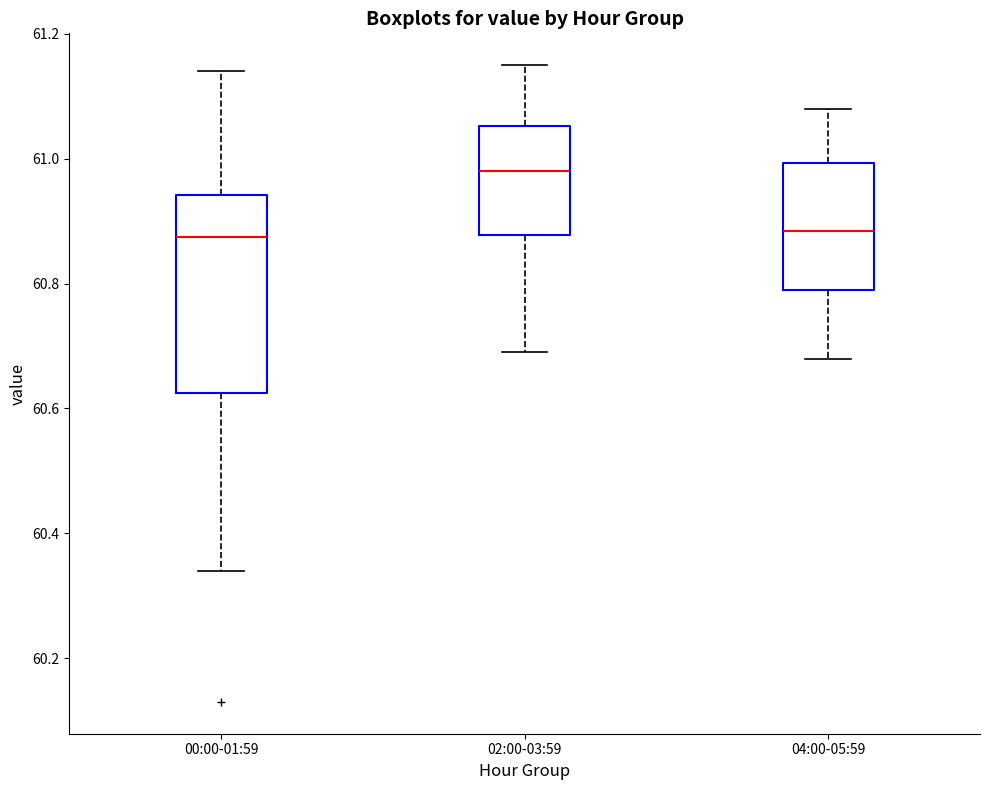

Reading left to right, transcribe this box plot: for each box, give where its median line is, the range the box spans, and where its two whiskers end, as read against the y-axis. The values are not printed on the chart, so give them approximately, as read against the axis.

00:00-01:59: median 60.88, box 60.62 to 60.94, whiskers 60.34 to 61.14
02:00-03:59: median 60.98, box 60.88 to 61.06, whiskers 60.70 to 61.16
04:00-05:59: median 60.88, box 60.80 to 61.00, whiskers 60.68 to 61.08